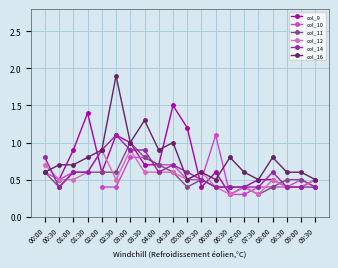

What is the difference between the highest and lowest values at 07:30?

0.2